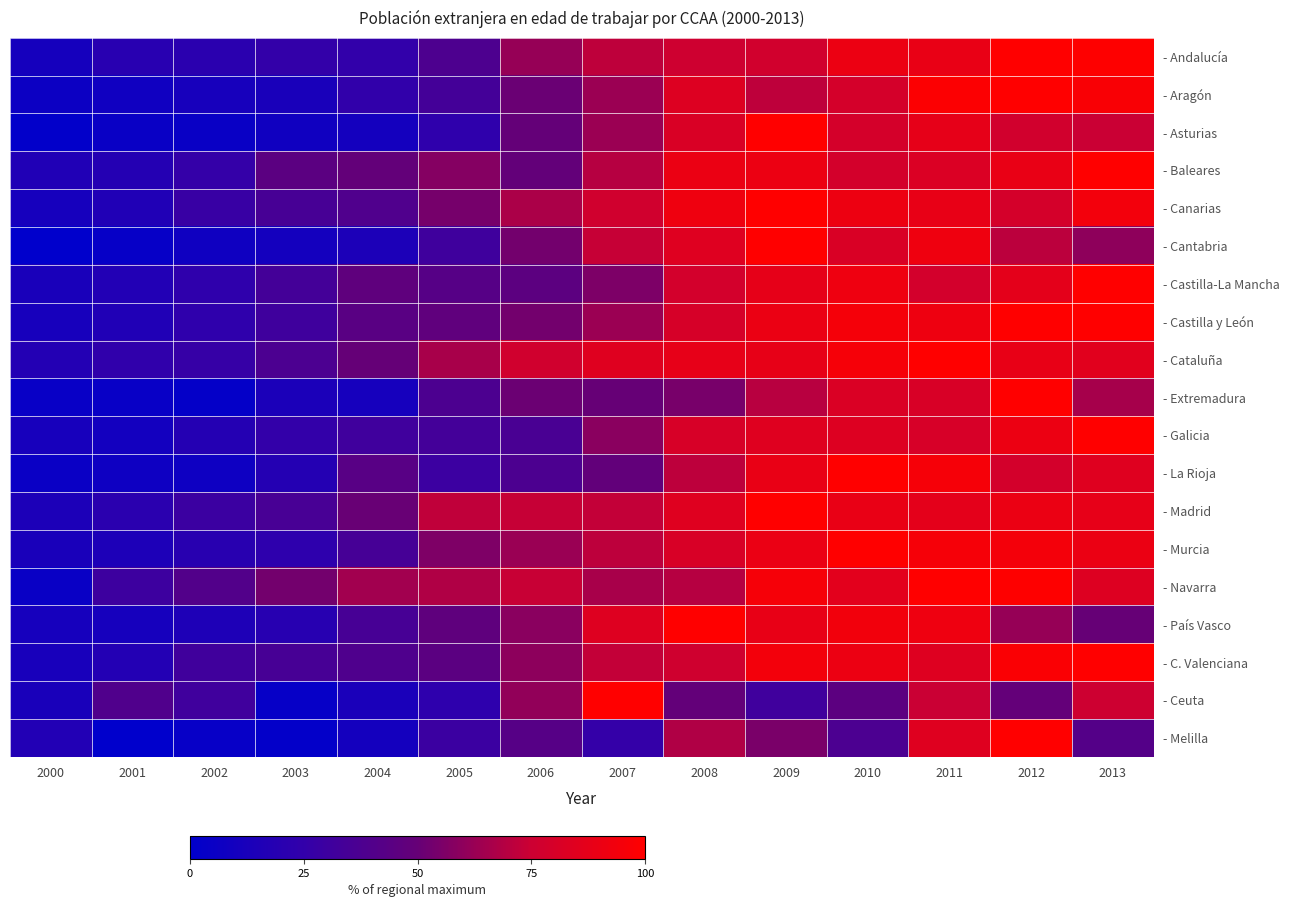

Reading left to right, transcribe all the data shown in this chart.

- Andalucía: 2000=10.7	2001=19.7	2002=21.0	2003=25.1	2004=24.8	2005=38.1	2006=62.0	2007=71.5	2008=76.0	2009=77.6	2010=90.8	2011=89.1	2012=100.0	2013=99.4
- Aragón: 2000=6.6	2001=8.2	2002=11.4	2003=12.8	2004=24.5	2005=33.8	2006=51.1	2007=63.0	2008=83.4	2009=71.8	2010=78.9	2011=98.5	2012=100.0	2013=97.1
- Asturias: 2000=1.2	2001=4.9	2002=4.8	2003=8.2	2004=10.0	2005=23.4	2006=49.3	2007=63.3	2008=81.3	2009=100.0	2010=79.1	2011=87.7	2012=77.6	2013=74.3
- Baleares: 2000=16.4	2001=18.0	2002=26.1	2003=44.8	2004=48.8	2005=57.6	2006=48.6	2007=69.7	2008=90.5	2009=91.0	2010=78.7	2011=82.2	2012=89.3	2013=100.0
- Canarias: 2000=11.3	2001=15.9	2002=28.0	2003=35.1	2004=39.2	2005=54.2	2006=67.1	2007=77.2	2008=92.4	2009=100.0	2010=91.2	2011=89.0	2012=79.1	2013=93.8
- Cantabria: 2000=0.0	2001=3.5	2002=7.6	2003=9.8	2004=14.3	2005=31.0	2006=53.3	2007=73.8	2008=84.1	2009=100.0	2010=81.3	2011=92.5	2012=70.9	2013=59.9
- Castilla-La Mancha: 2000=12.7	2001=17.2	2002=23.1	2003=33.7	2004=46.8	2005=42.5	2006=45.3	2007=55.6	2008=78.3	2009=87.7	2010=91.9	2011=78.2	2012=86.8	2013=100.0
- Castilla y León: 2000=11.7	2001=16.3	2002=23.4	2003=31.1	2004=44.1	2005=47.0	2006=53.2	2007=63.2	2008=79.9	2009=90.6	2010=95.3	2011=91.7	2012=99.9	2013=100.0
- Cataluña: 2000=17.3	2001=24.0	2002=26.9	2003=37.1	2004=49.7	2005=66.4	2006=77.0	2007=84.5	2008=87.9	2009=88.3	2010=95.5	2011=100.0	2012=88.8	2013=85.4
- Extremadura: 2000=4.6	2001=4.6	2002=2.7	2003=13.4	2004=11.2	2005=37.8	2006=51.4	2007=50.1	2008=54.4	2009=70.0	2010=81.9	2011=80.9	2012=100.0	2013=65.8
- Galicia: 2000=11.4	2001=9.4	2002=17.6	2003=25.3	2004=31.6	2005=33.2	2006=36.0	2007=58.8	2008=80.7	2009=84.4	2010=83.2	2011=80.2	2012=90.8	2013=100.0
- La Rioja: 2000=5.4	2001=7.2	2002=7.2	2003=18.1	2004=43.4	2005=29.6	2006=37.7	2007=48.3	2008=71.5	2009=89.2	2010=100.0	2011=95.6	2012=78.6	2013=84.6
- Madrid: 2000=14.1	2001=20.8	2002=29.1	2003=35.4	2004=50.7	2005=71.9	2006=73.8	2007=72.7	2008=84.6	2009=100.0	2010=89.1	2011=86.9	2012=90.6	2013=87.9
- Murcia: 2000=12.6	2001=14.6	2002=20.1	2003=22.9	2004=34.5	2005=55.9	2006=62.9	2007=71.5	2008=81.1	2009=89.9	2010=100.0	2011=95.7	2012=94.8	2013=90.5
- Navarra: 2000=5.0	2001=30.2	2002=40.2	2003=53.3	2004=64.5	2005=68.1	2006=74.1	2007=66.2	2008=69.7	2009=95.6	2010=86.1	2011=100.0	2012=99.5	2013=83.6
- País Vasco: 2000=11.1	2001=11.1	2002=15.2	2003=19.2	2004=34.9	2005=46.5	2006=58.7	2007=83.6	2008=100.0	2009=89.0	2010=93.6	2011=91.9	2012=61.9	2013=50.3
- C. Valenciana: 2000=12.5	2001=17.4	2002=31.9	2003=35.1	2004=38.8	2005=44.8	2006=59.6	2007=72.8	2008=76.7	2009=94.2	2010=90.7	2011=83.9	2012=97.3	2013=100.0
- Ceuta: 2000=12.8	2001=39.6	2002=31.4	2003=3.5	2004=13.1	2005=23.0	2006=60.6	2007=100.0	2008=48.7	2009=31.3	2010=45.7	2011=74.5	2012=48.9	2013=75.5
- Melilla: 2000=17.2	2001=0.0	2002=3.7	2003=1.8	2004=10.5	2005=29.1	2006=42.5	2007=26.0	2008=68.3	2009=54.8	2010=37.4	2011=84.5	2012=100.0	2013=41.8